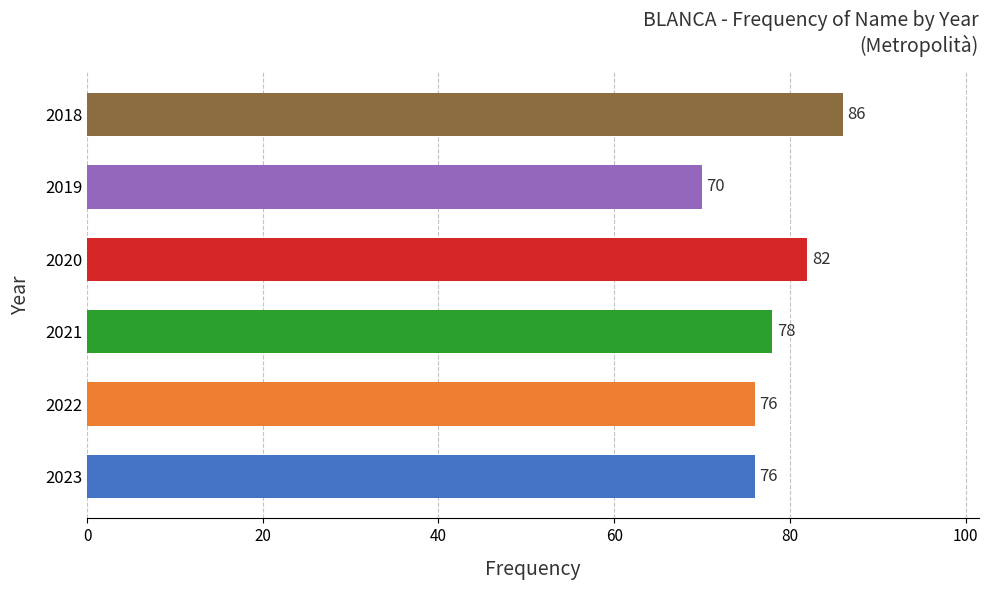

What is the approximate value at 2019?

70